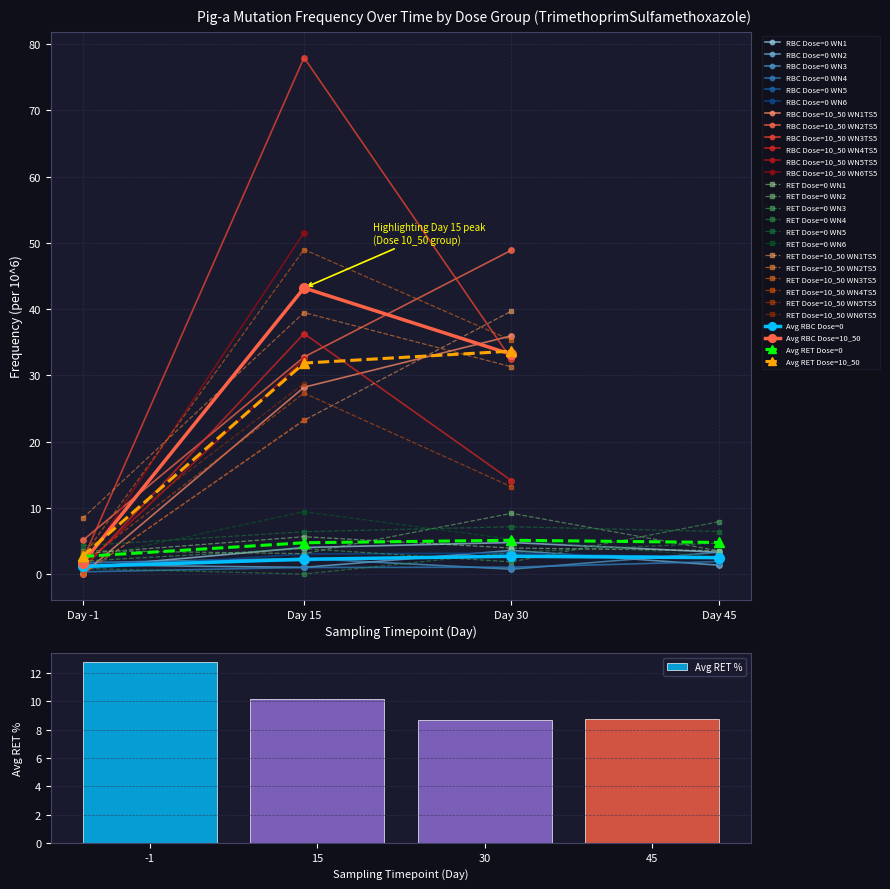

What is the difference between the maximum and second lowest values in the Freq.Mut.RET.per10^6 series?

49.0